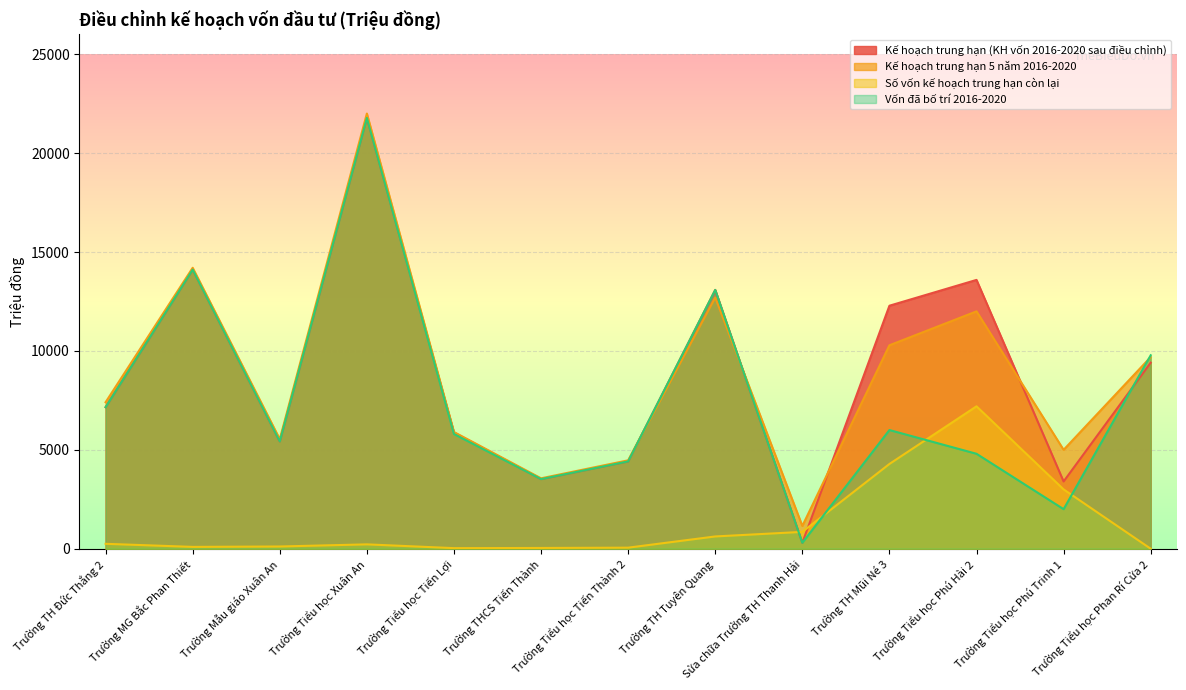

What is the average value of the Vốn đã bố trí 2016-2020 series?

7552